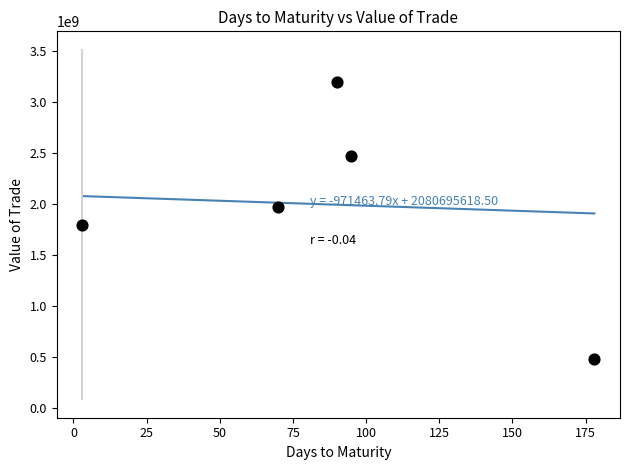

What is the range of Y values (max minus min)?

2712890160